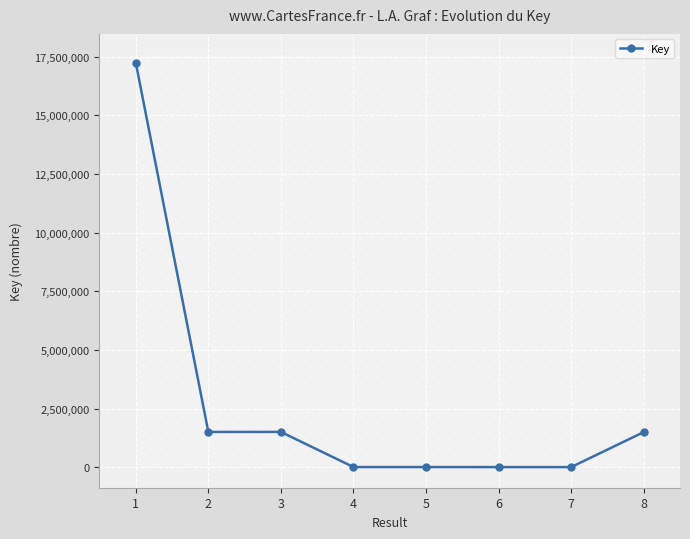

What is the sum of all values?

21765966